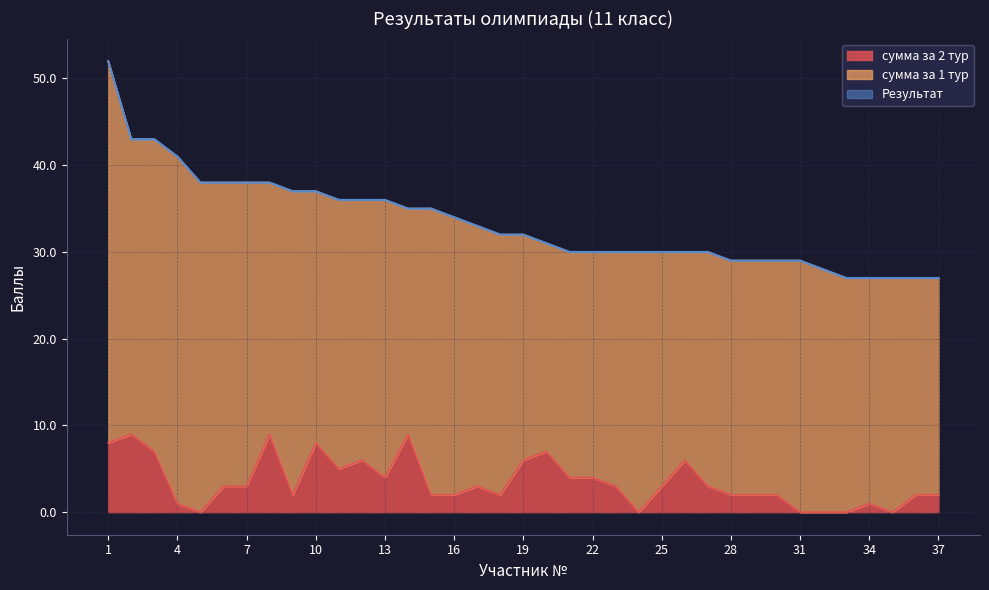

True or false: сумма за 2 тур has more than 2 points higher than both neighbors.

True